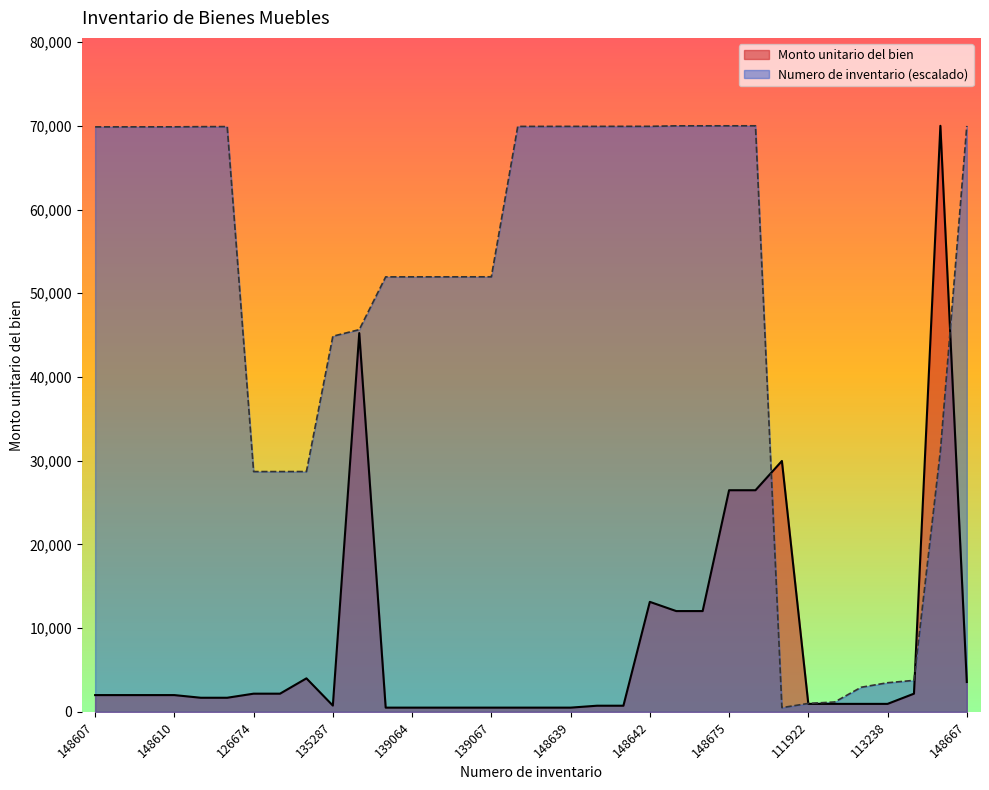

How many times do Monto unitario del bien and Numero de inventario cross each other?

4